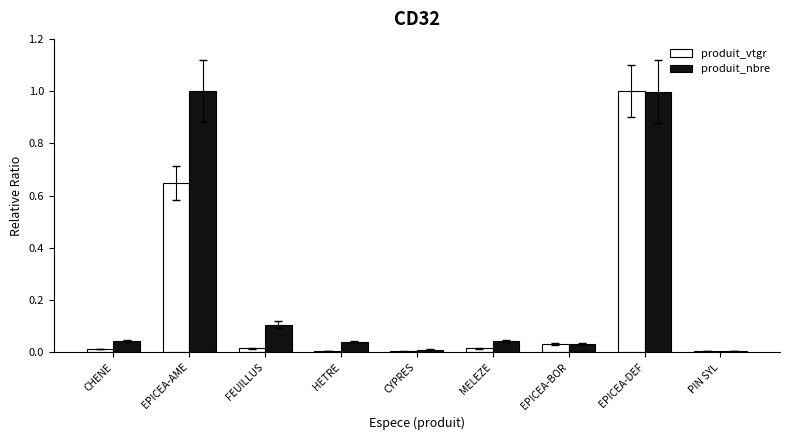

True or false: produit_nbre has a value of 0.0 at CYPRES.

True